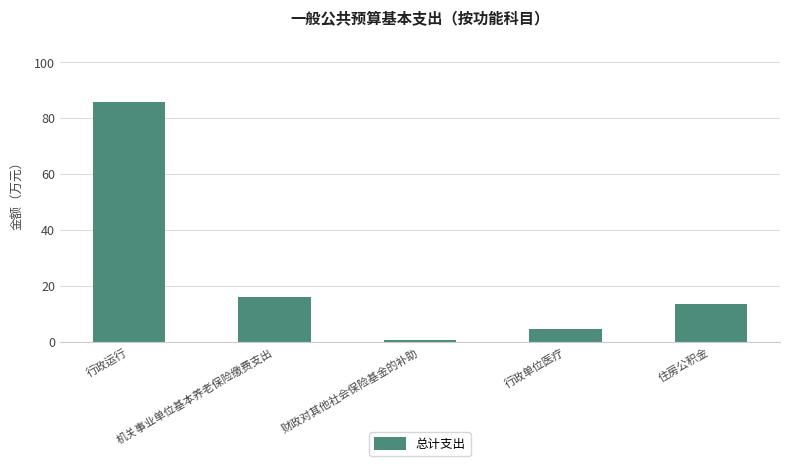

True or false: the data shows 13.7 at 住房公积金.

True